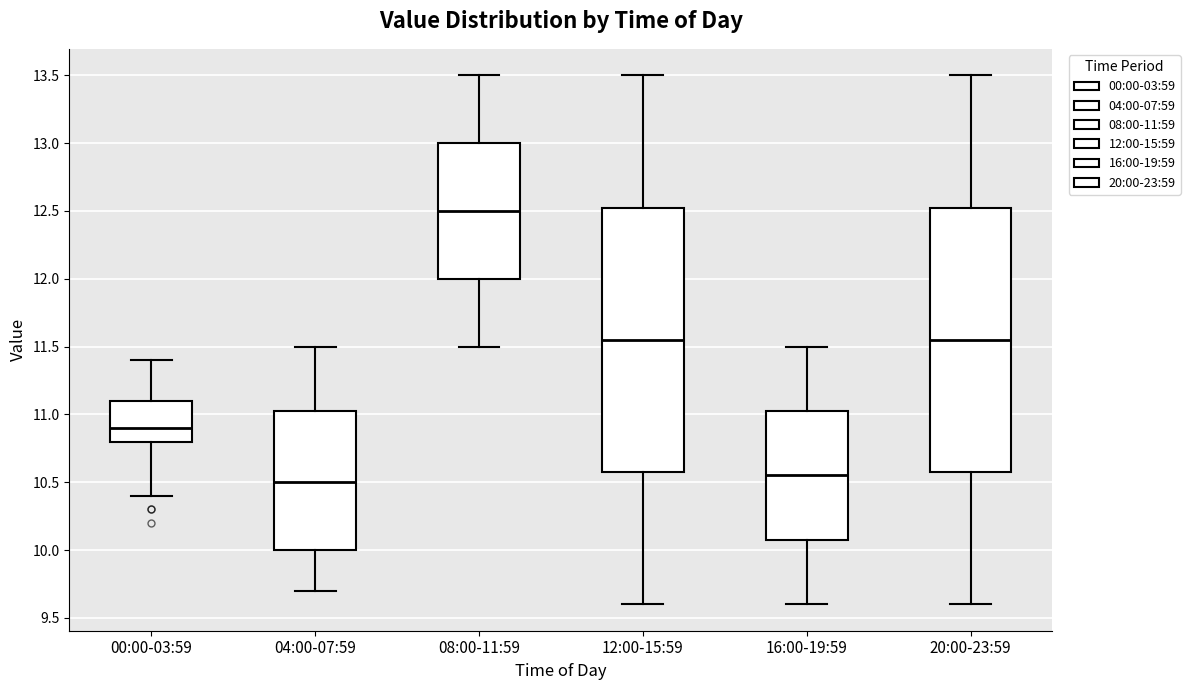

Which box has the lowest median line?

04:00-07:59